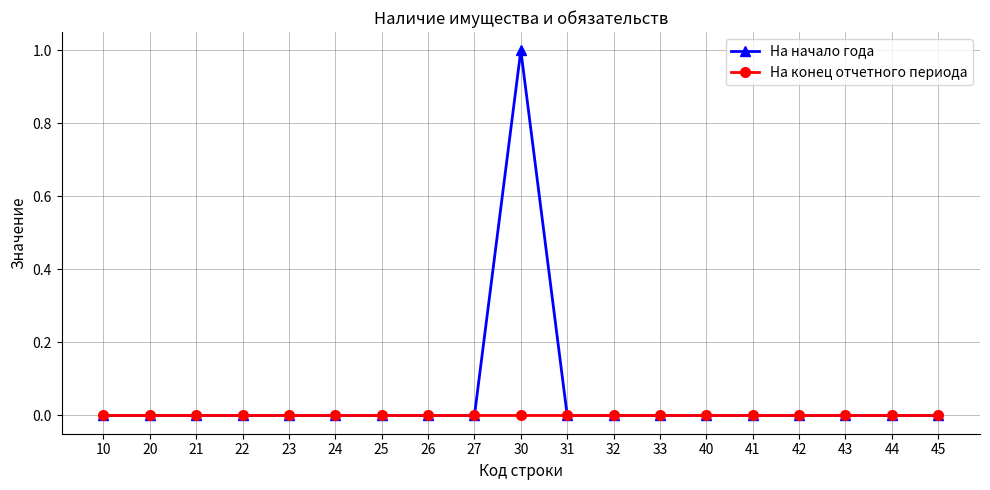

List the series in order of their overall mean, lowest first.

На конец отчетного периода, На начало года